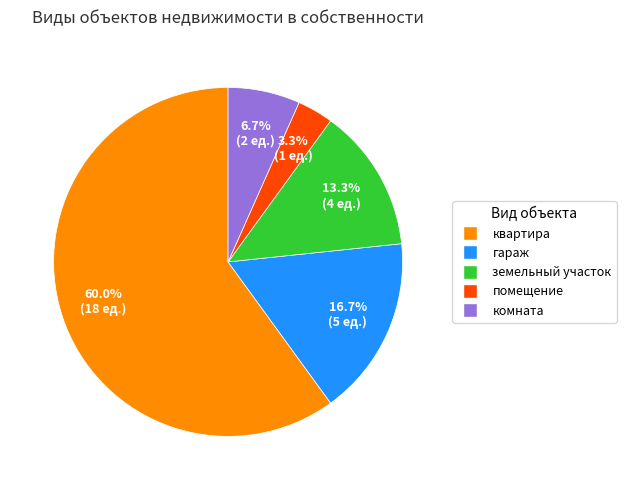

Combined, what portion of the pie is квартира and гараж?

76.7%